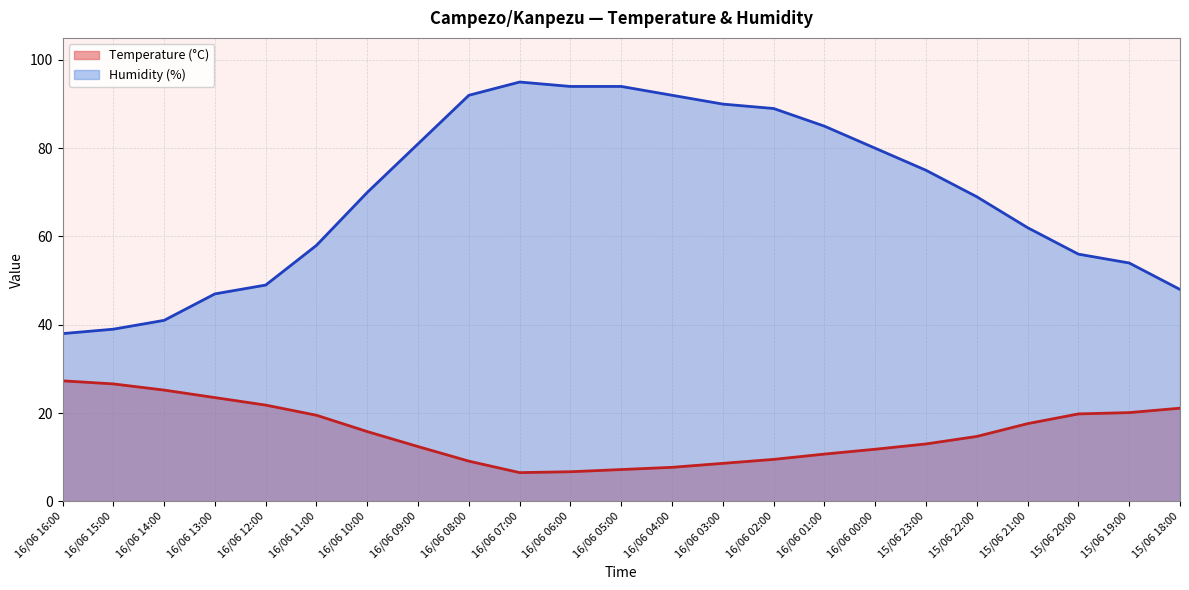

What is the difference between the maximum and minimum values in the Humidity (%) series?

57.0